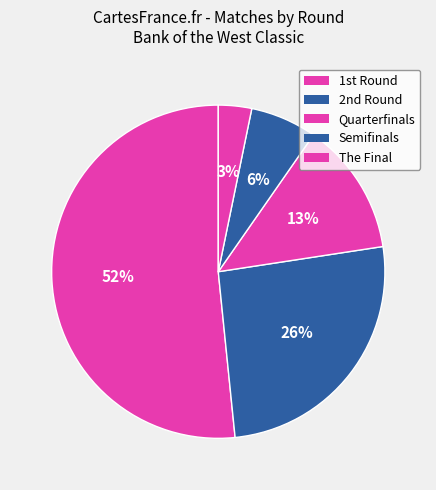

How many slices are in this pie chart?

5